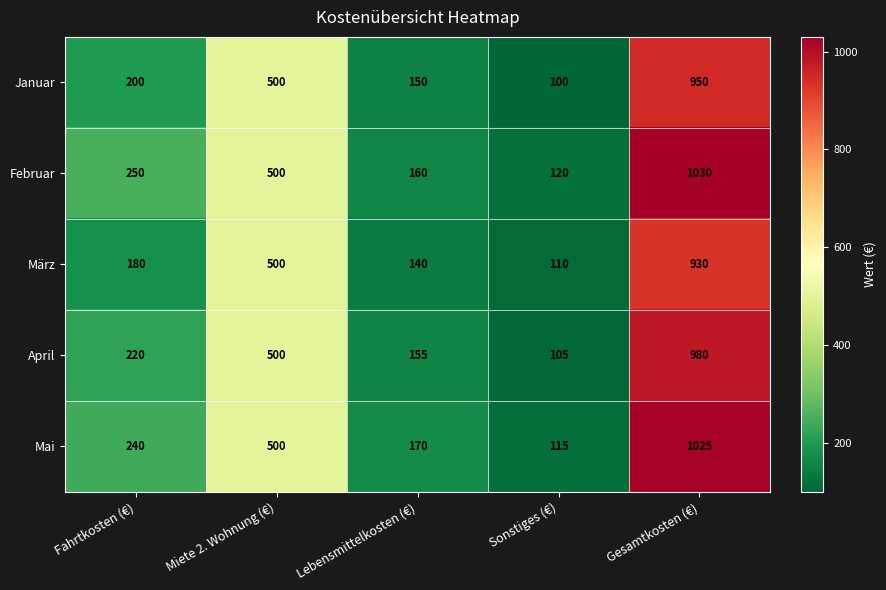

Reading right to left, list all the values displayed in this chart.

Januar: 950	100	150	500	200
Februar: 1030	120	160	500	250
März: 930	110	140	500	180
April: 980	105	155	500	220
Mai: 1025	115	170	500	240